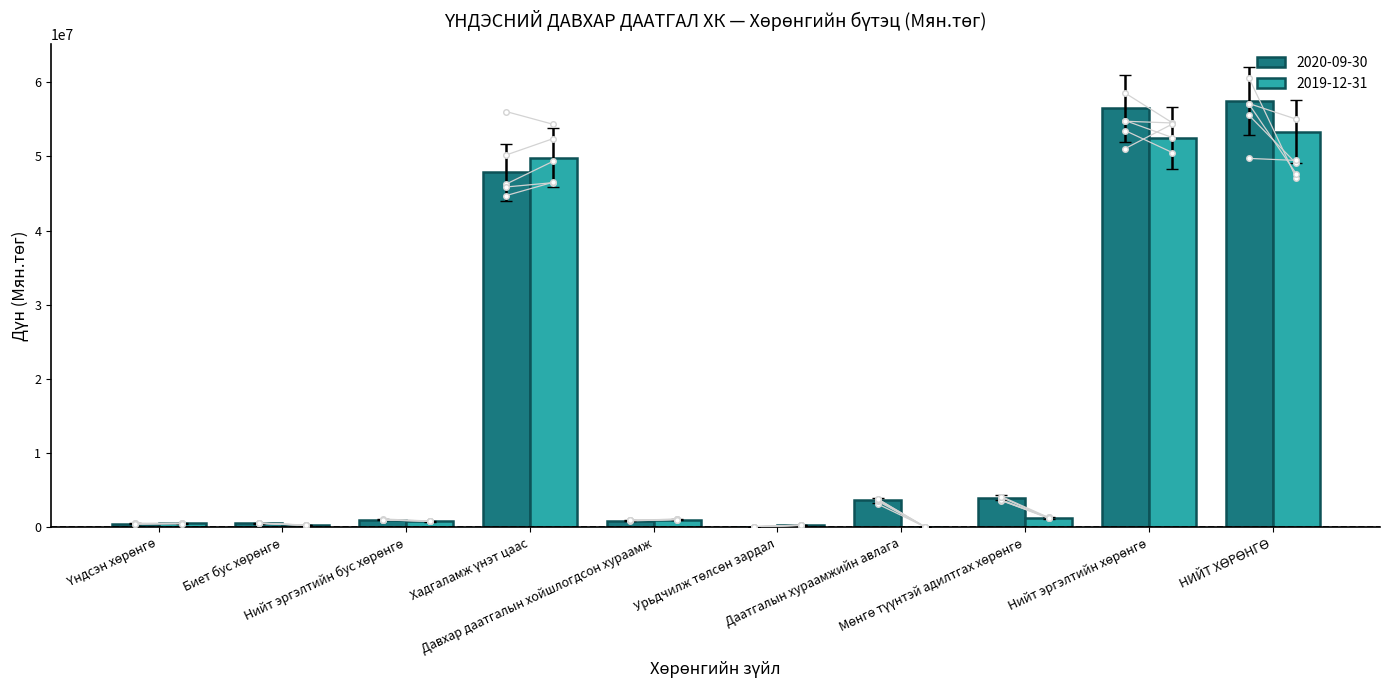

What are all the series names shown in the legend?

2020-09-30, 2019-12-31